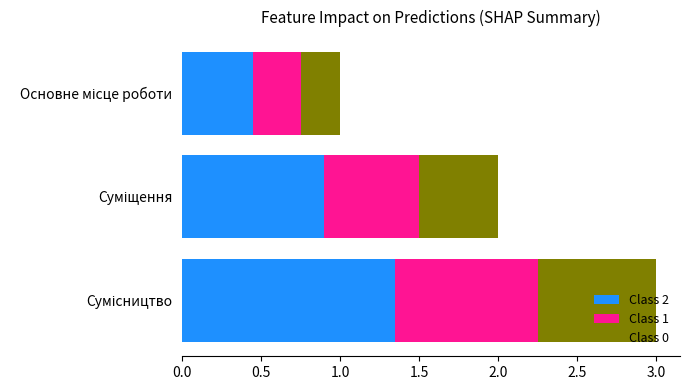

What are all the series names shown in the legend?

Class 2, Class 1, Class 0